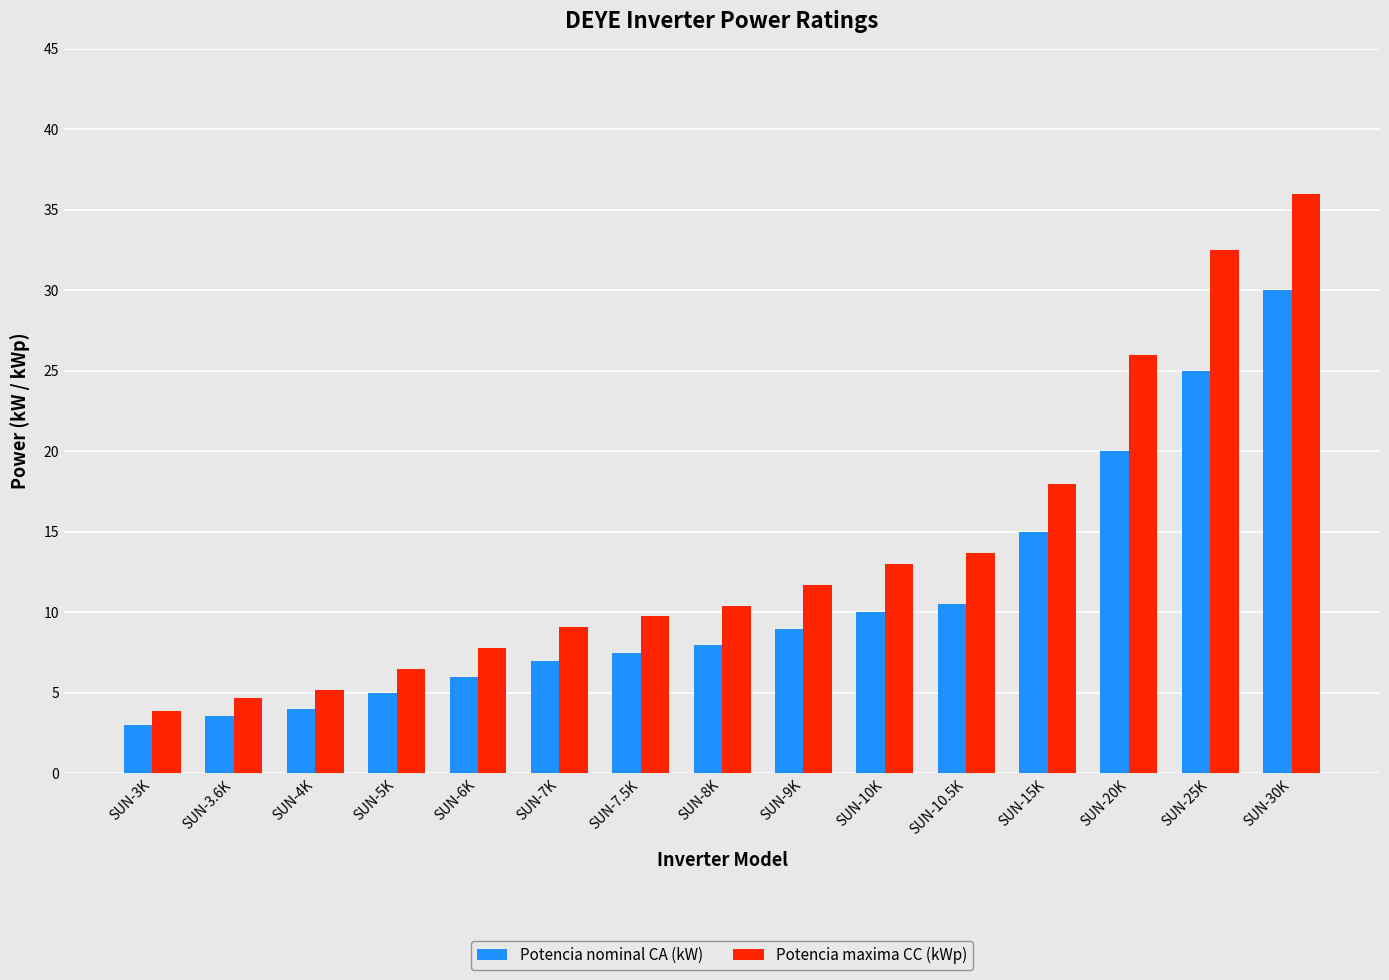

Rank the series by their maximum value, from lowest to highest.

Potencia nominal CA (kW), Potencia maxima CC (kWp)